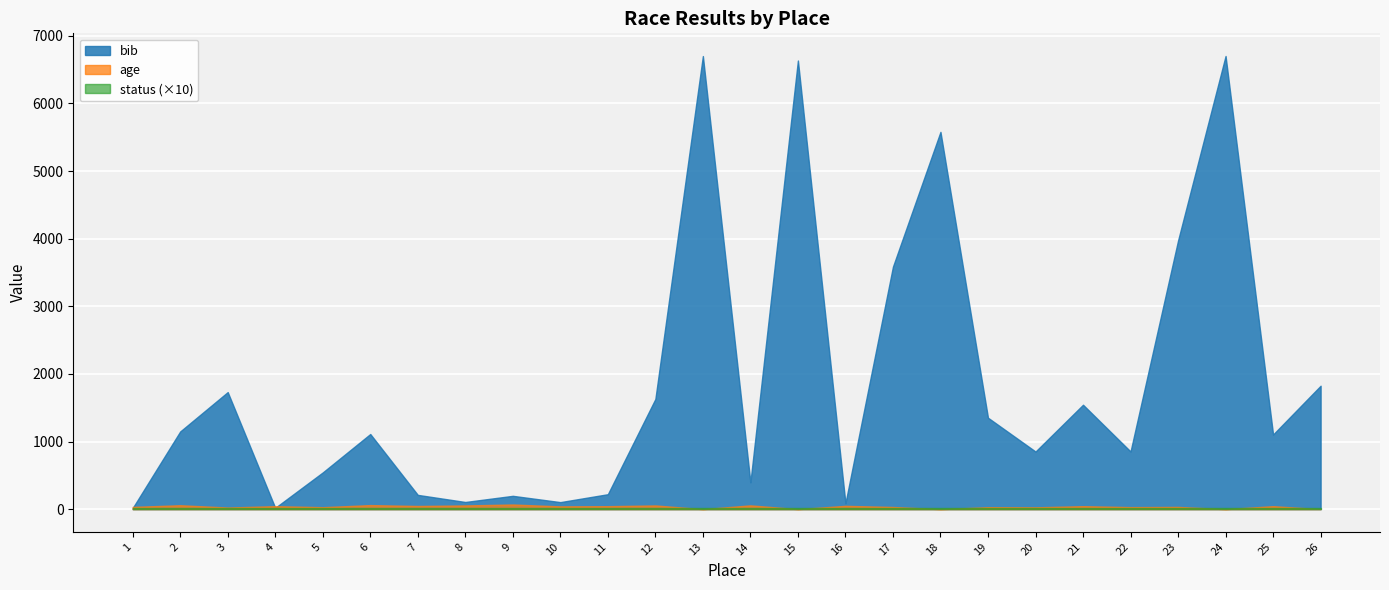

Which label corresponds to the largest value in the chart?

24